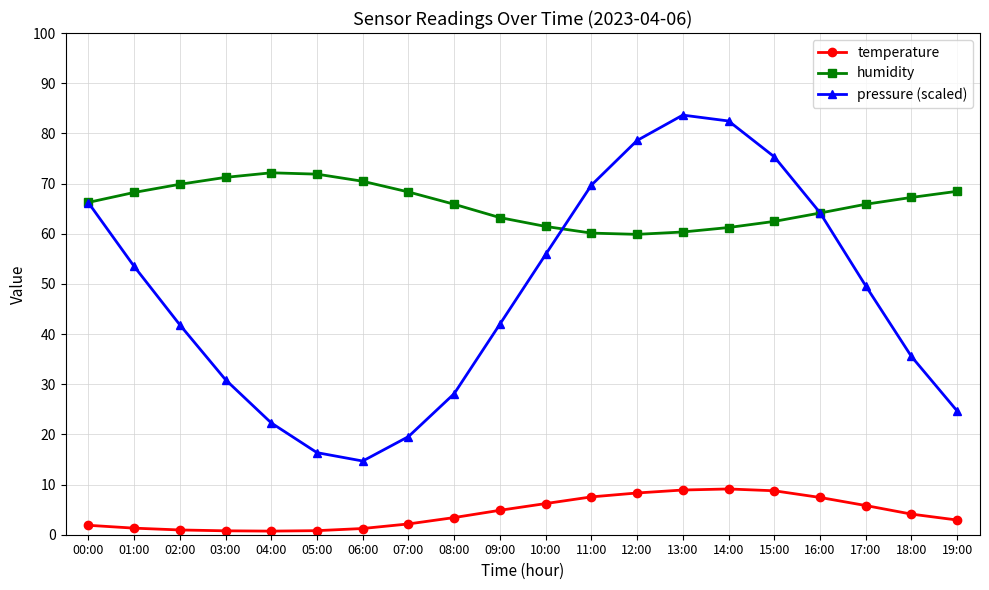

True or false: humidity and temperature cross at least once.

False